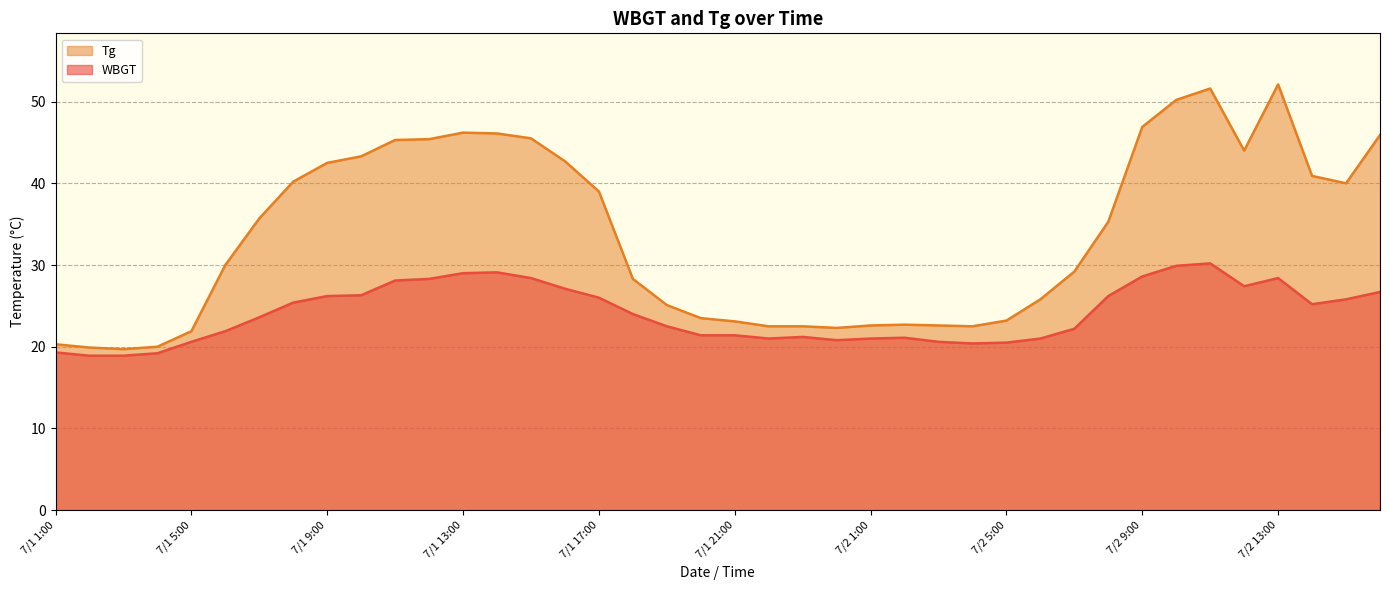

What is the difference between the maximum and minimum values in the Tg series?

32.4